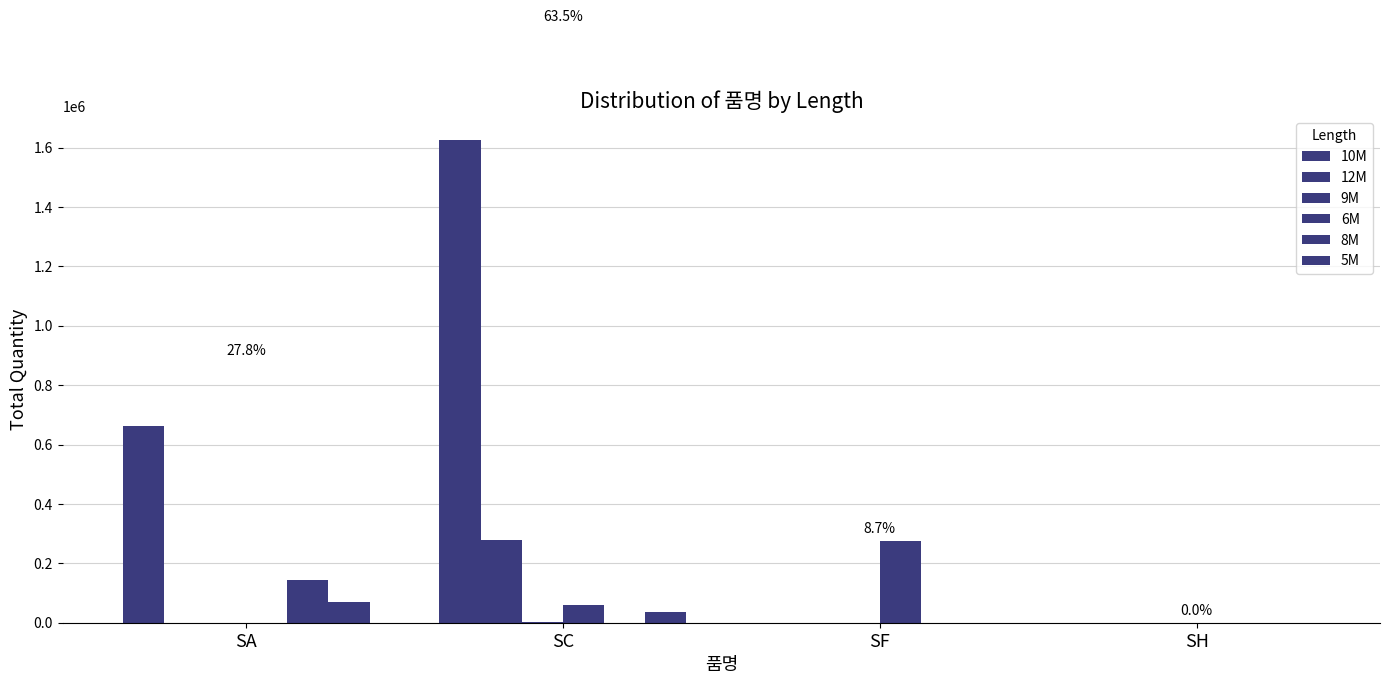

Are the bars horizontal?

No